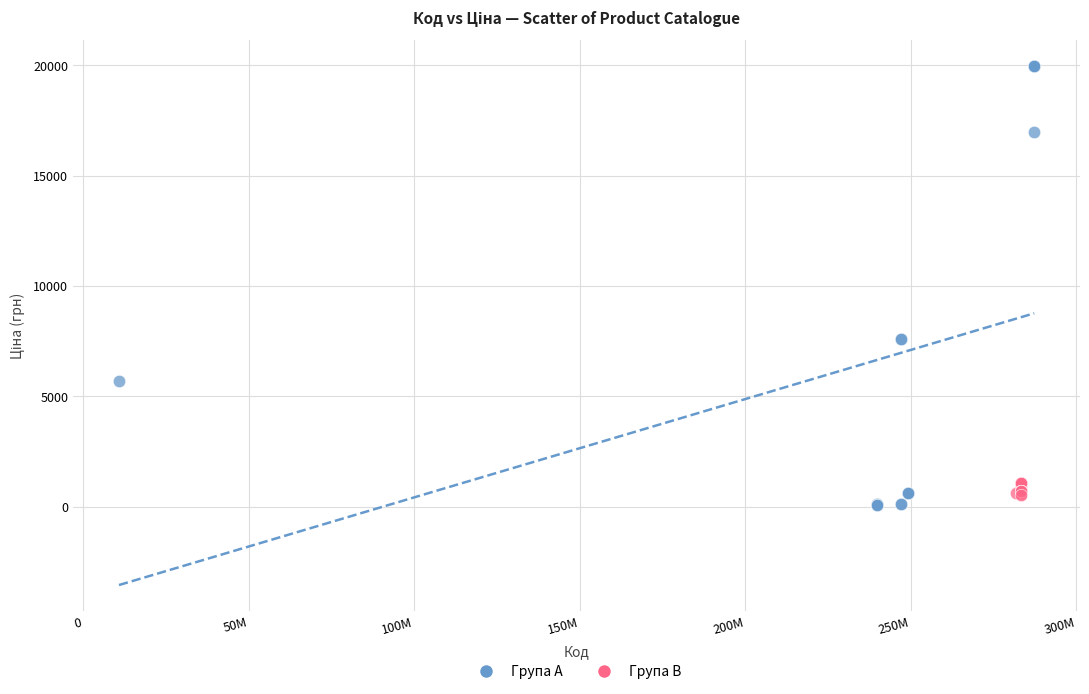

Which series has the widest spread of Y values?

Група A